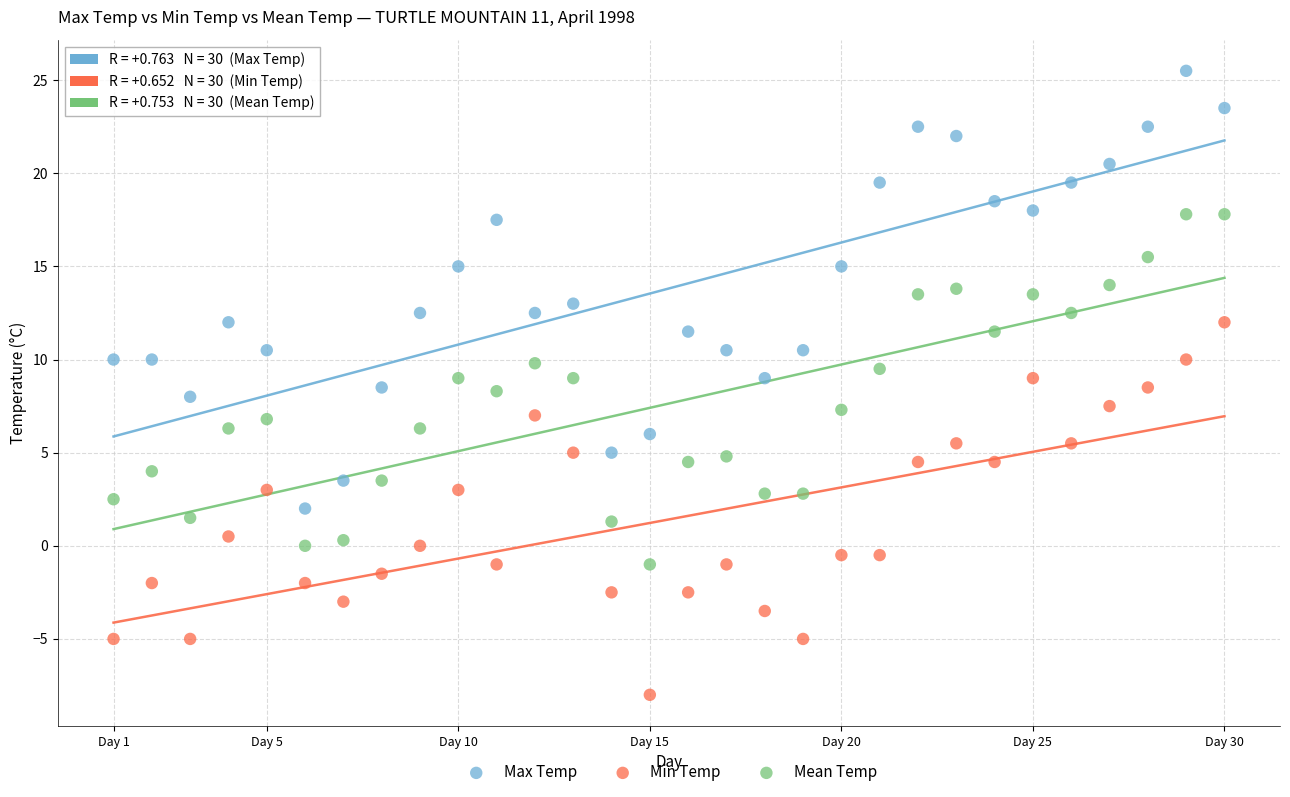

Across all data points, what is the range of X values (max minus min)?

29.0